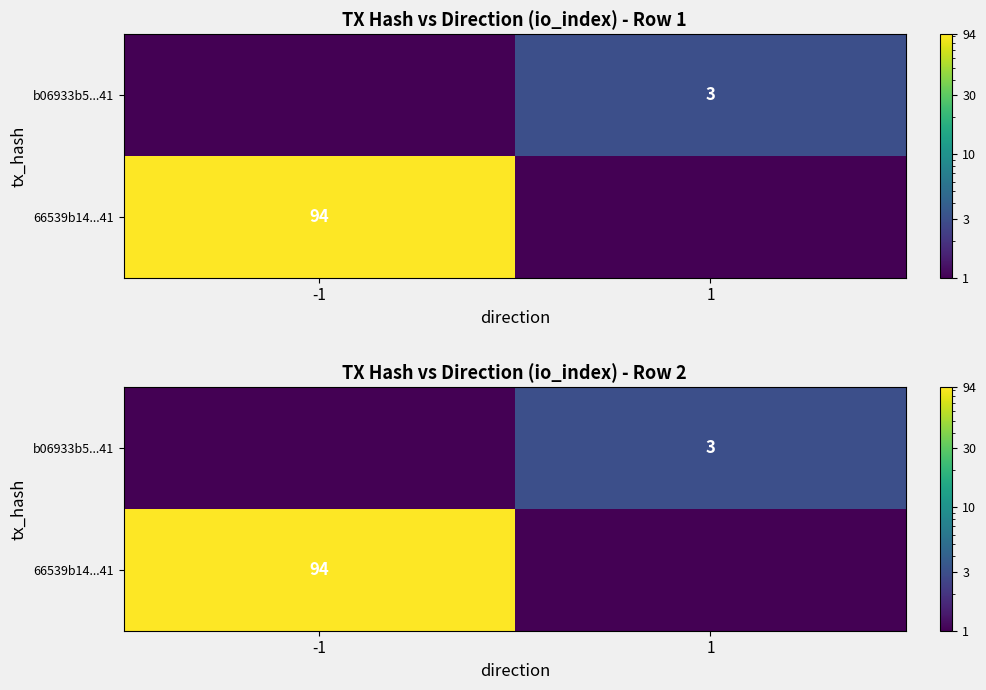

Count the number of categories in the chart.

2